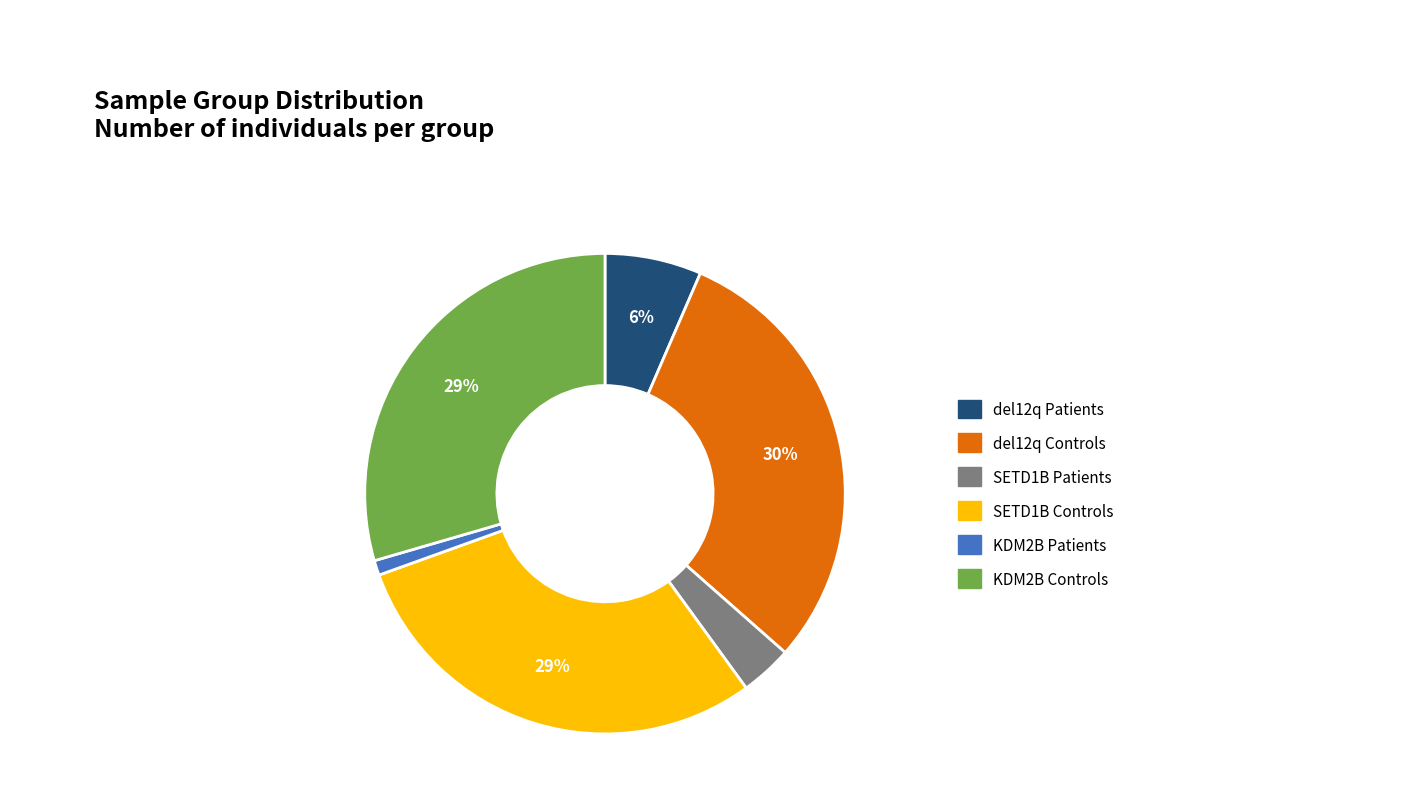

To the nearest percent, what is the average slice percentage?

17%